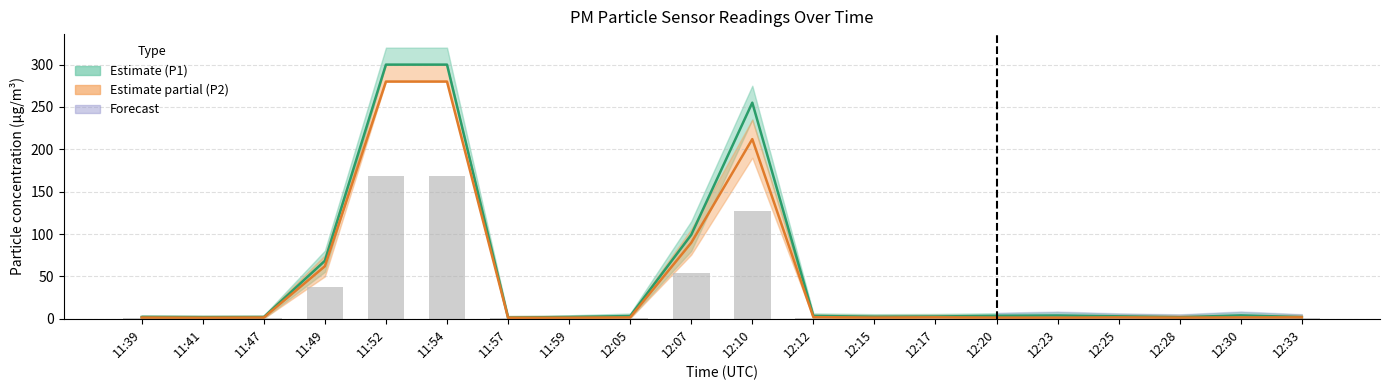

What is the difference between the second highest and second lowest values in the P2 series?

278.7